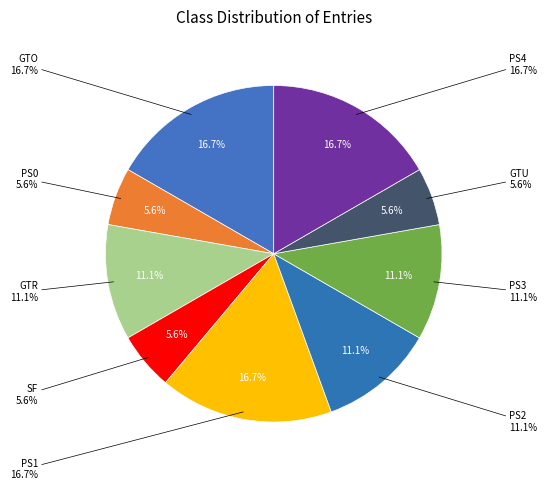

To the nearest percent, what percentage of the pie is GTU?

6%